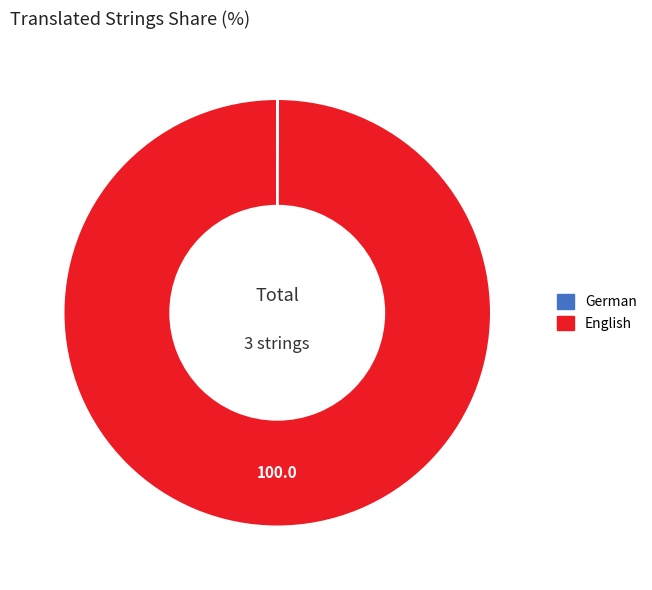

The English slice represents 100% of the pie. True or false?

True